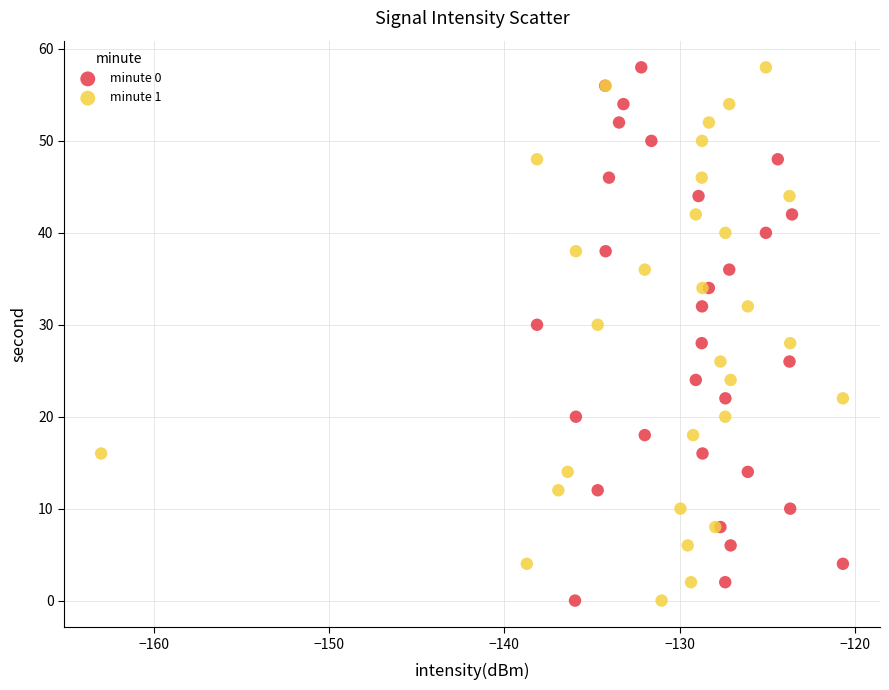

What are all the series names shown in the legend?

minute 0, minute 1